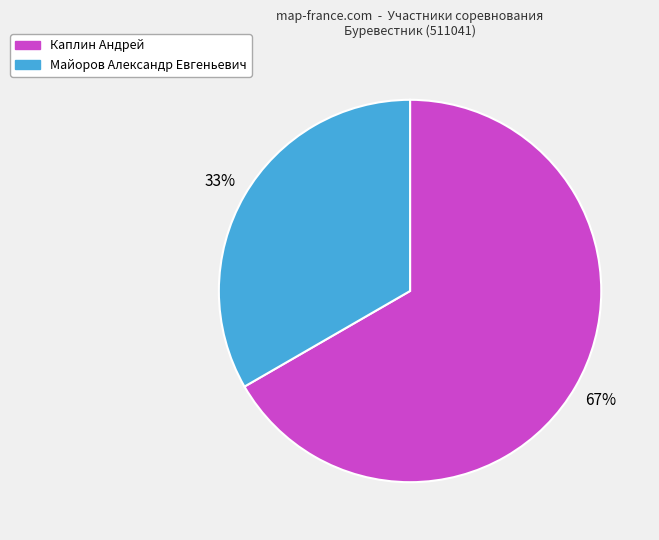

What percentage is the Майоров Александр Евгеньевич slice, to the nearest percent?

33%